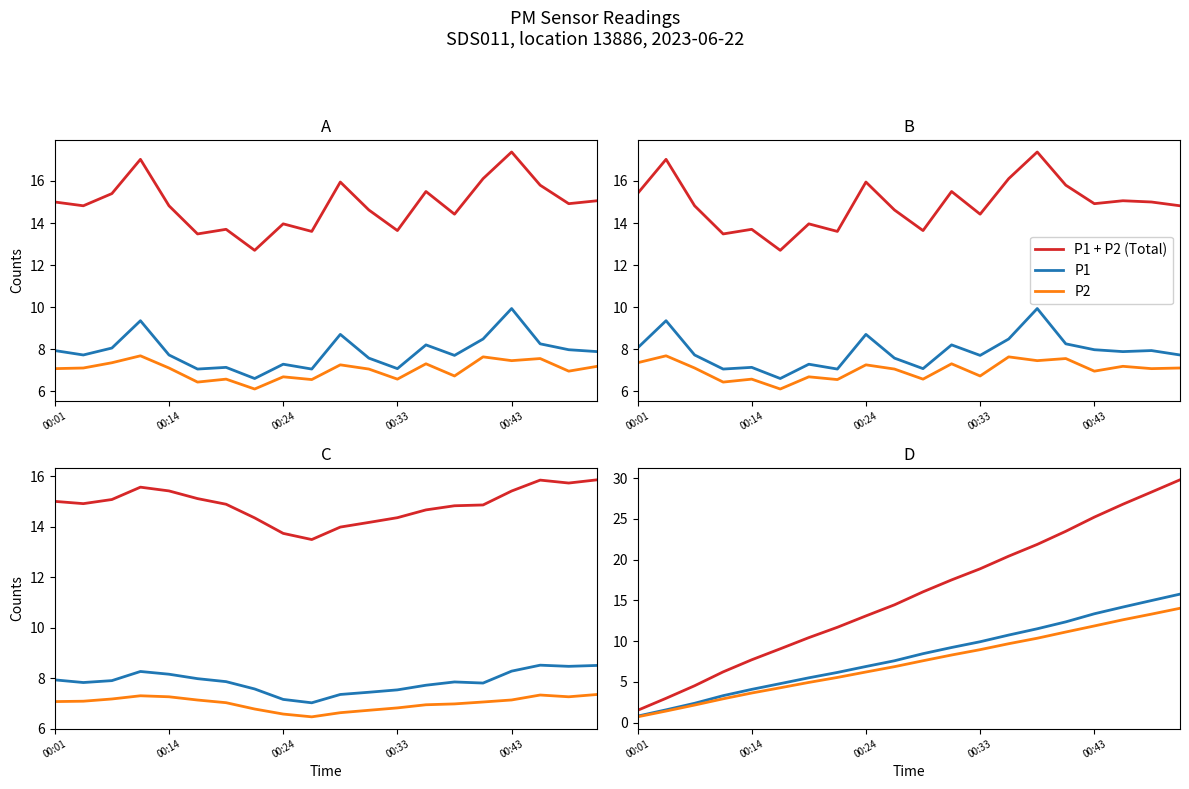

True or false: P1 and P1 + P2 (Total) cross at least once.

False